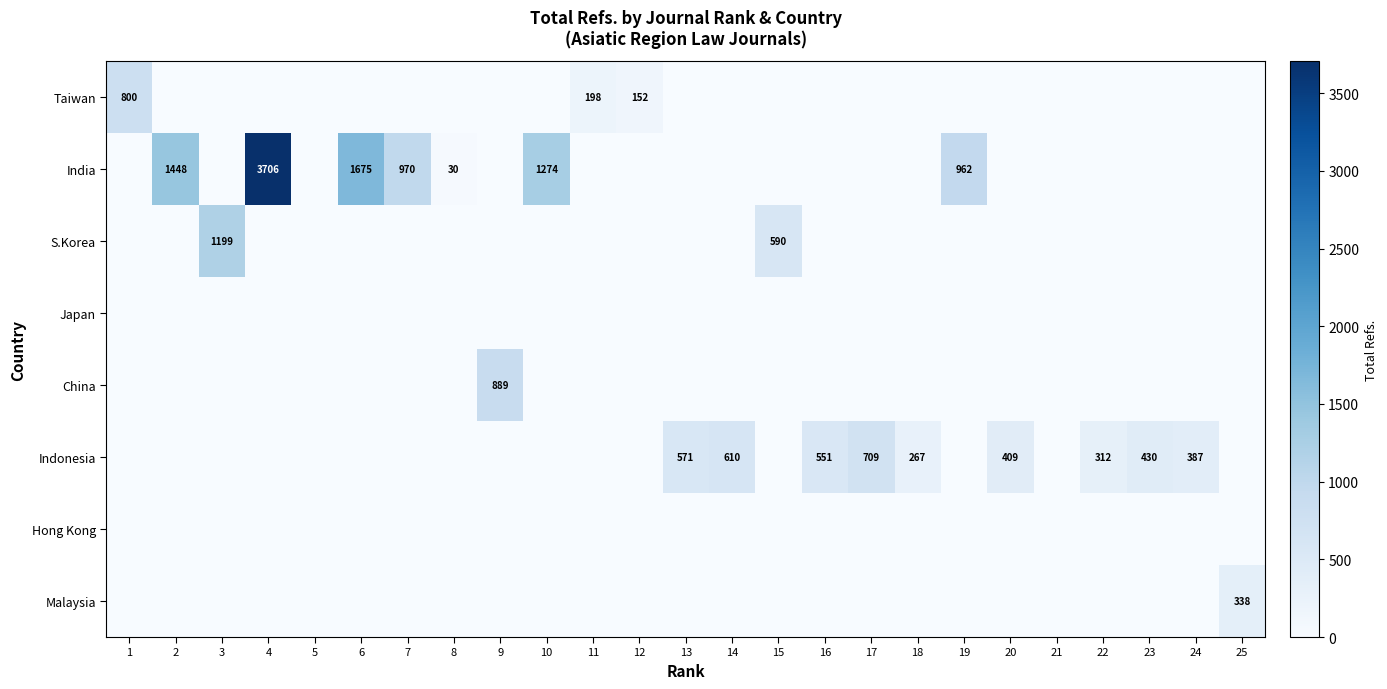

Is it true that India equals 1675 at 6?

True